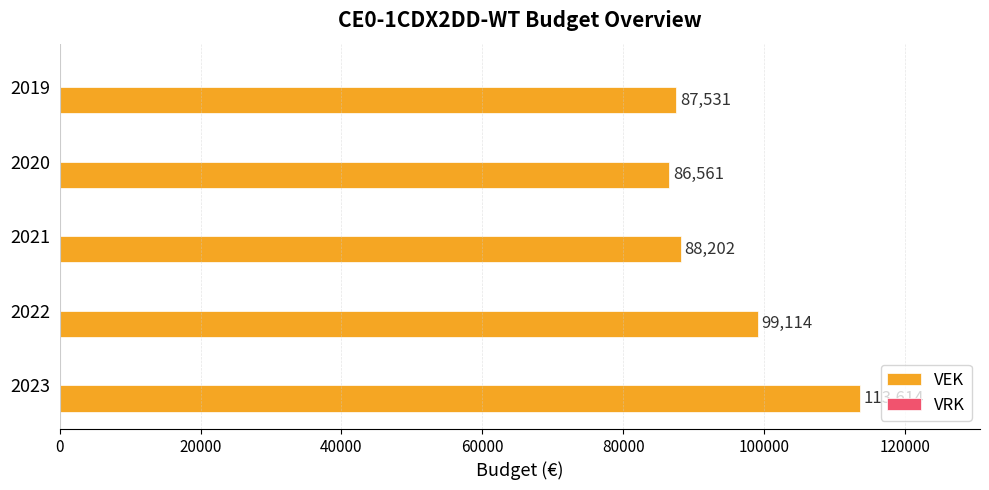

How many series are shown in this chart?

1